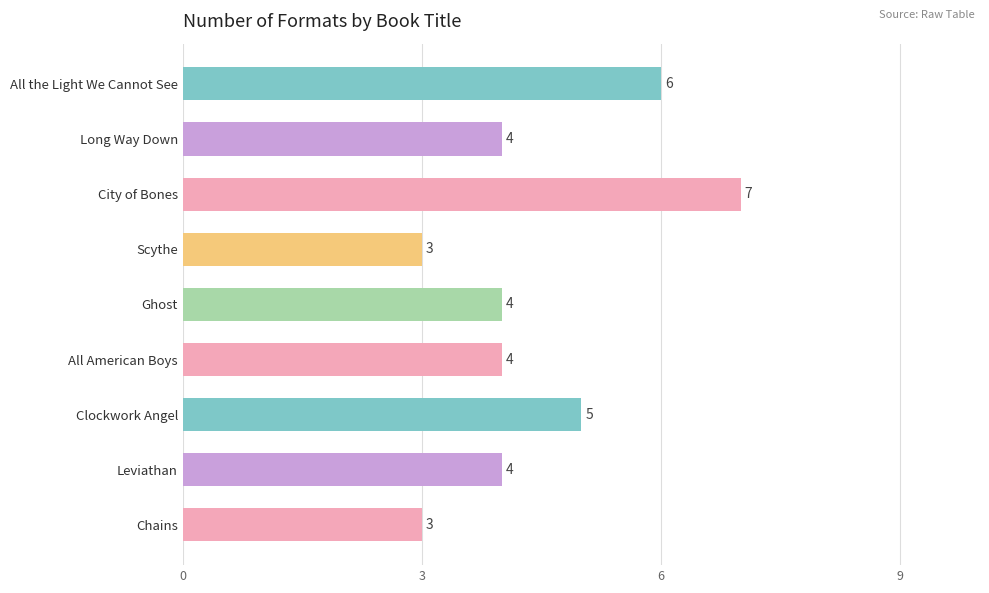

What is the average value?

4